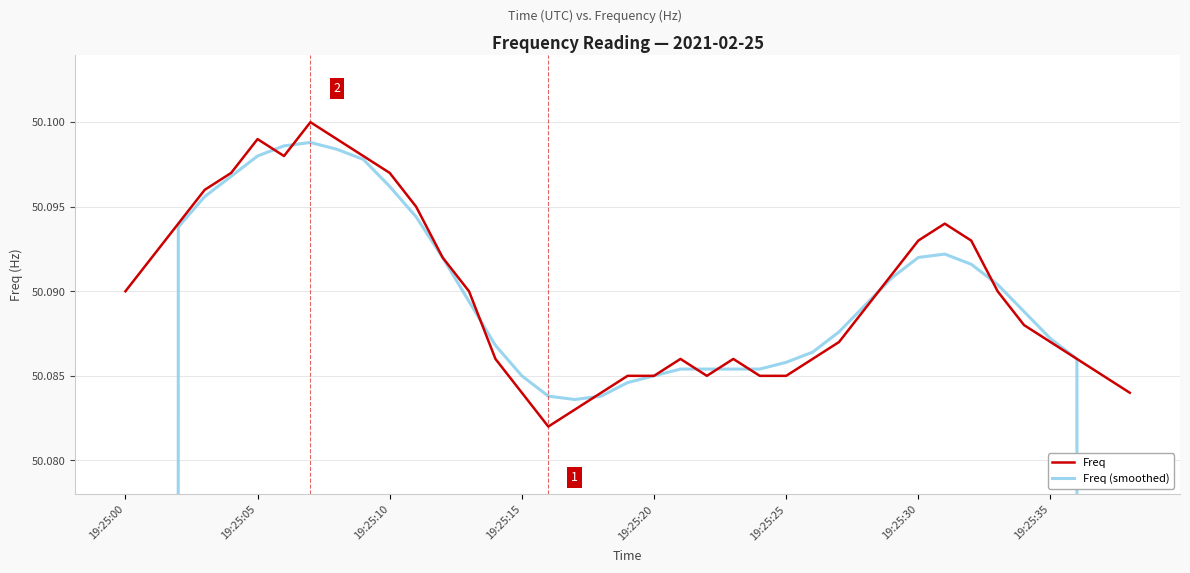

What is the difference between the maximum and minimum values in the Freq (smoothed) series?

20.0